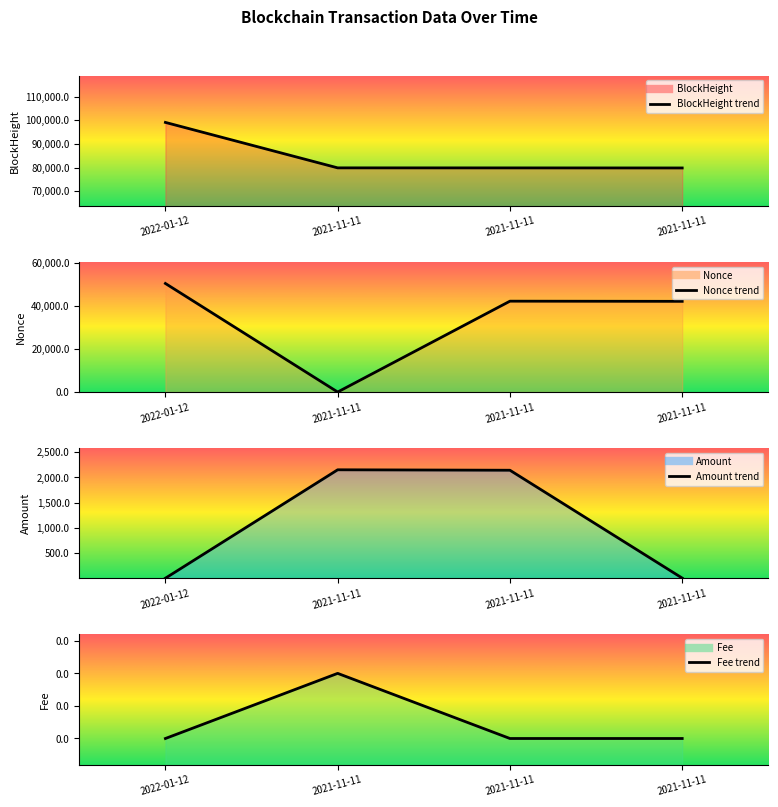

Which category has the lowest value in the Fee series?

2022-01-12